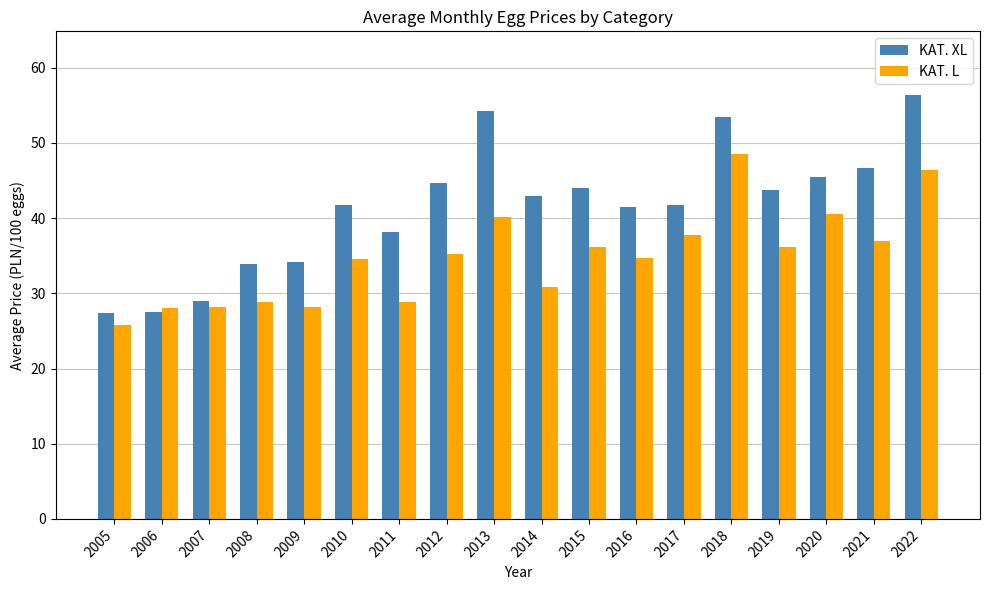

Rank the series by their maximum value, from highest to lowest.

KAT. XL, KAT. L